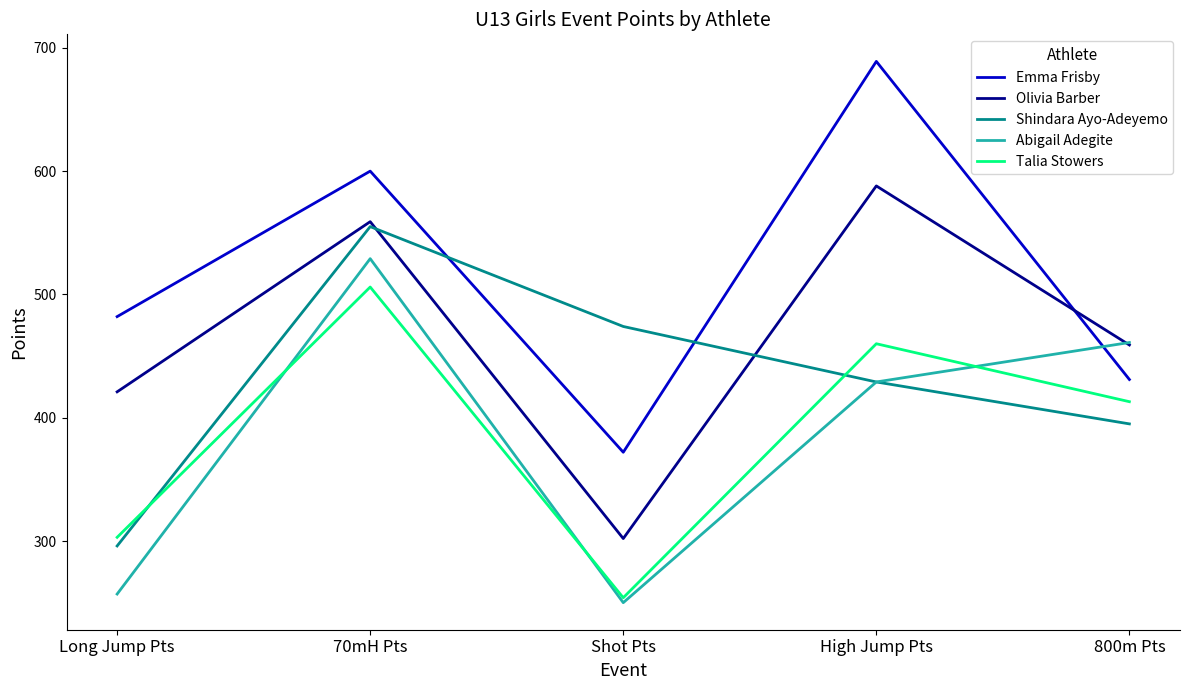

List the labels in order of Shindara Ayo-Adeyemo value, largest first.

70mH Pts, Shot Pts, High Jump Pts, 800m Pts, Long Jump Pts